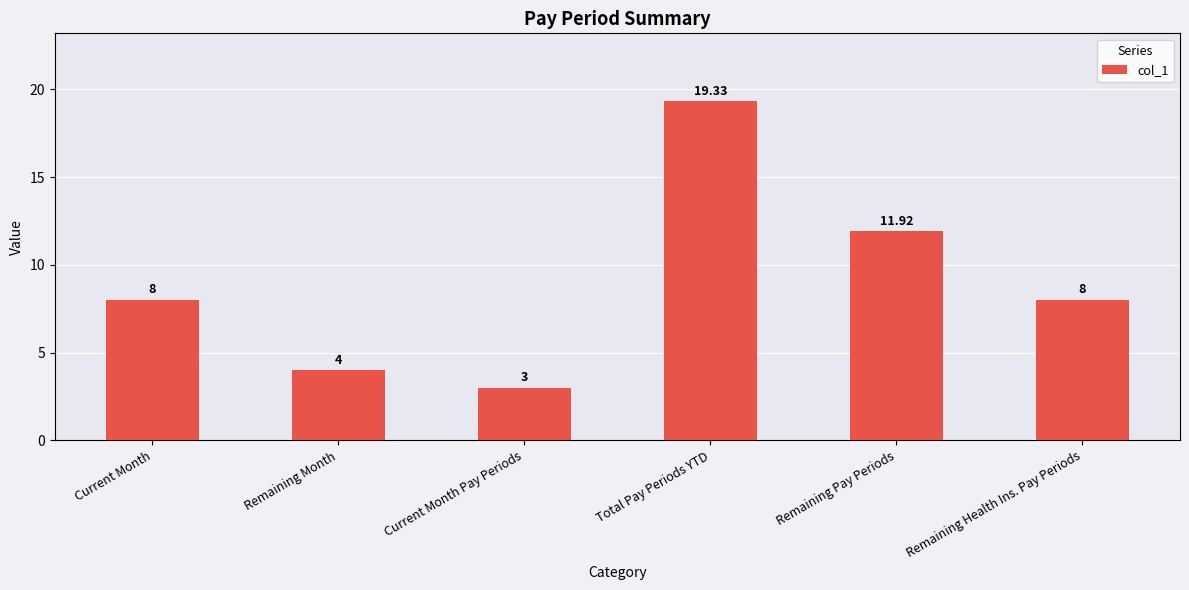

How many values are below 8?

2